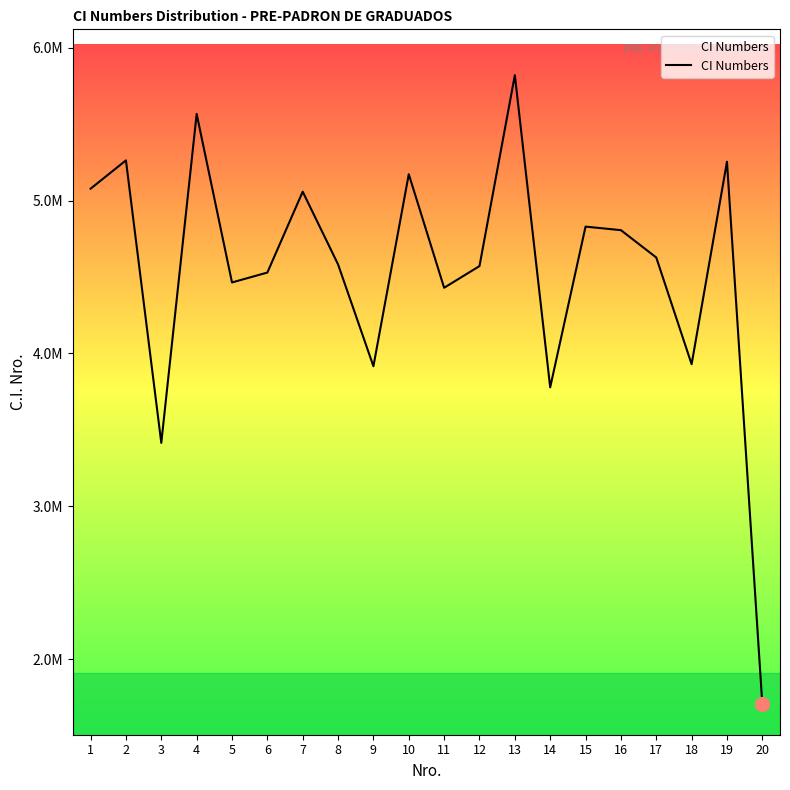

Where is the first local minimum?

3